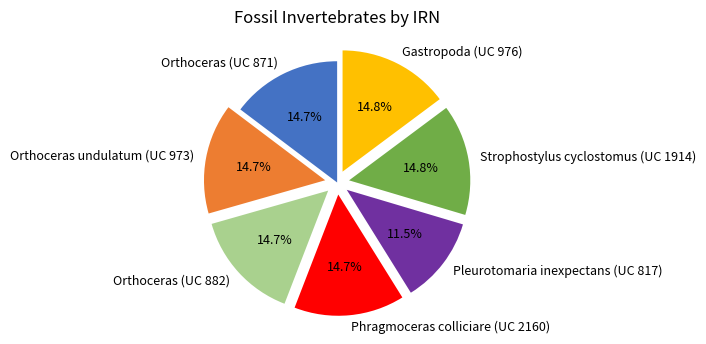

What portion of the pie excludes Strophostylus cyclostomus (UC 1914)?

85.2%